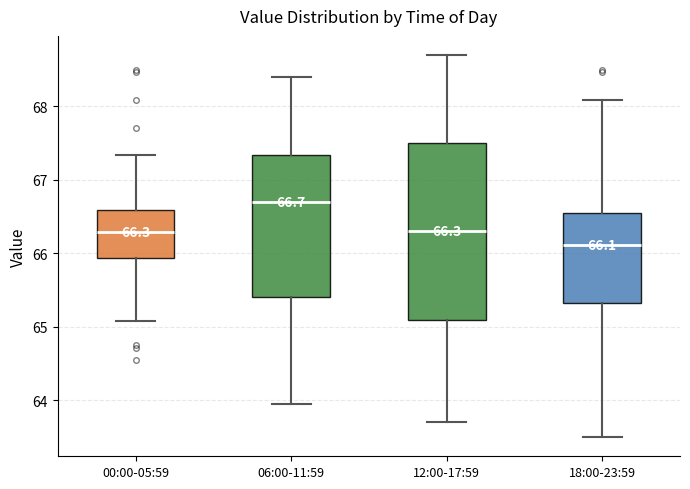

Comparing the boxes themselves (not the whiskers), which one is the tallest?

12:00-17:59